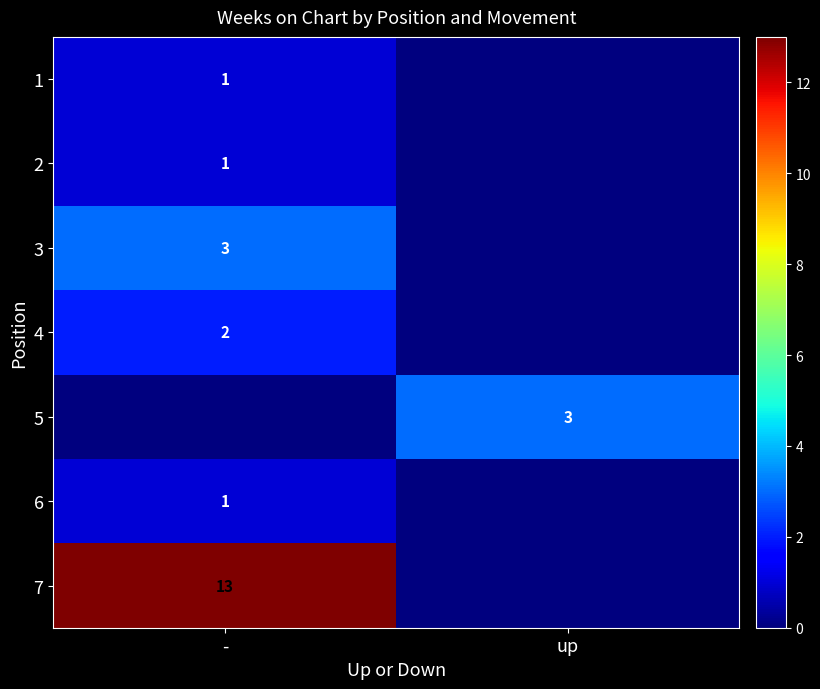

Is it true that 4 equals 2 at -?

True